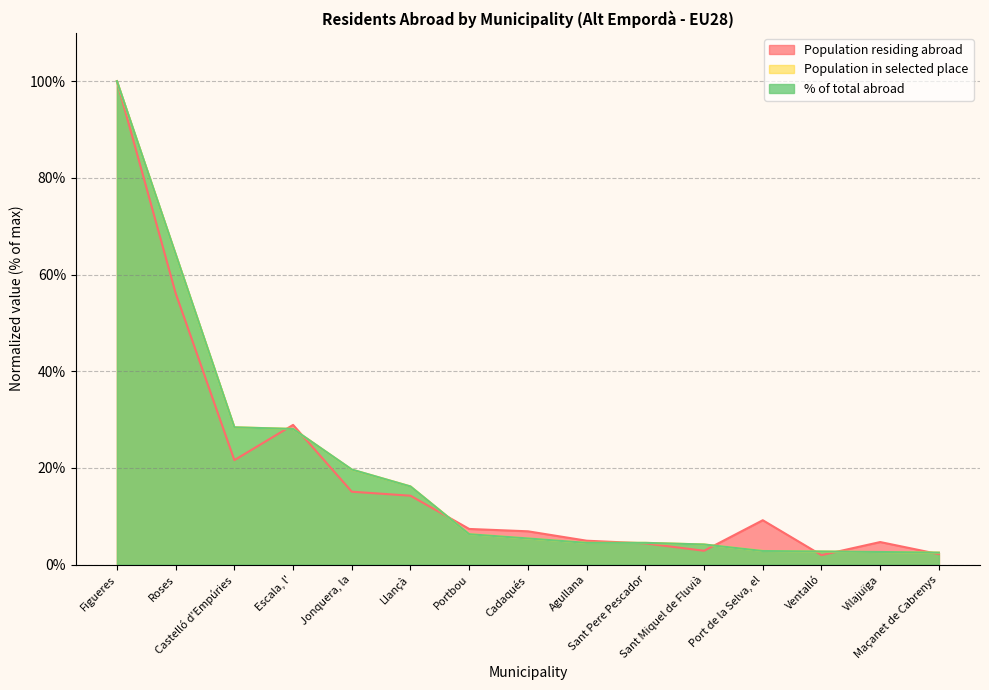

What position from the right is Jonquera, la?

11